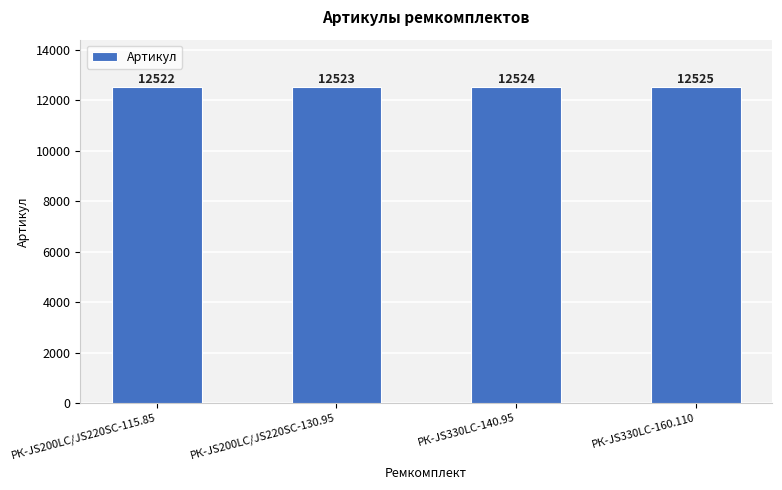

What is the difference between the values at РК-JS330LC-160.110 and РК-JS200LC/JS220SC-115.85?

3